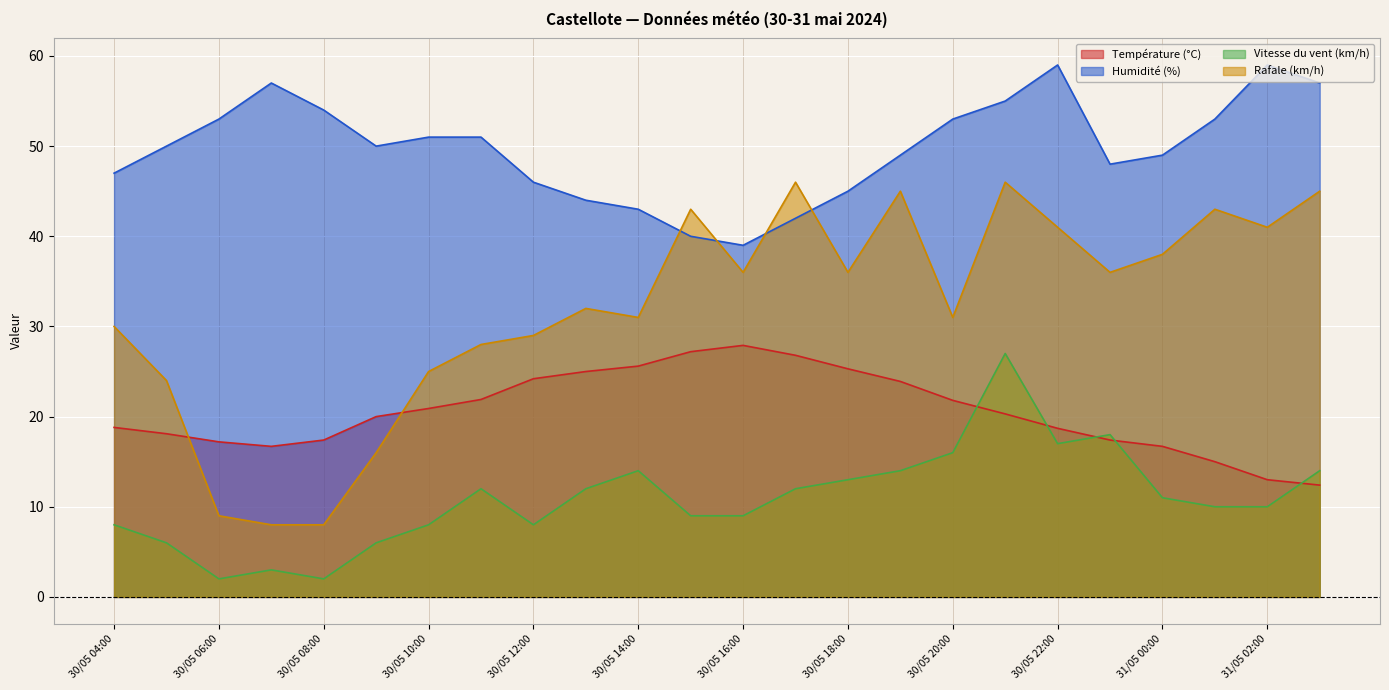

True or false: Humidité (%) has more than 0 interior local peaks.

True